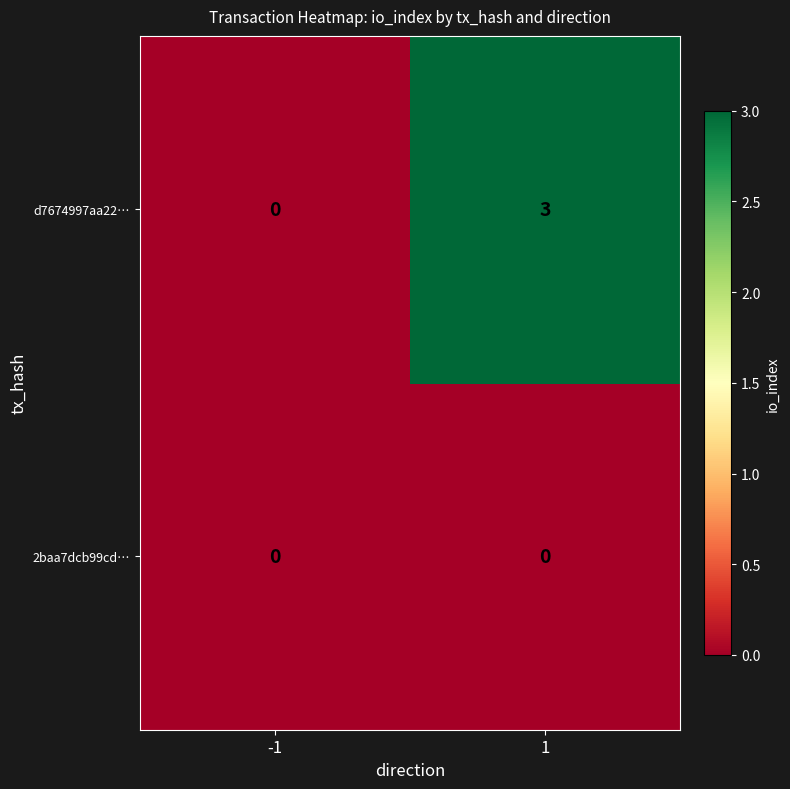

What is the difference between the d7674997aa22… values at -1 and 1?

3